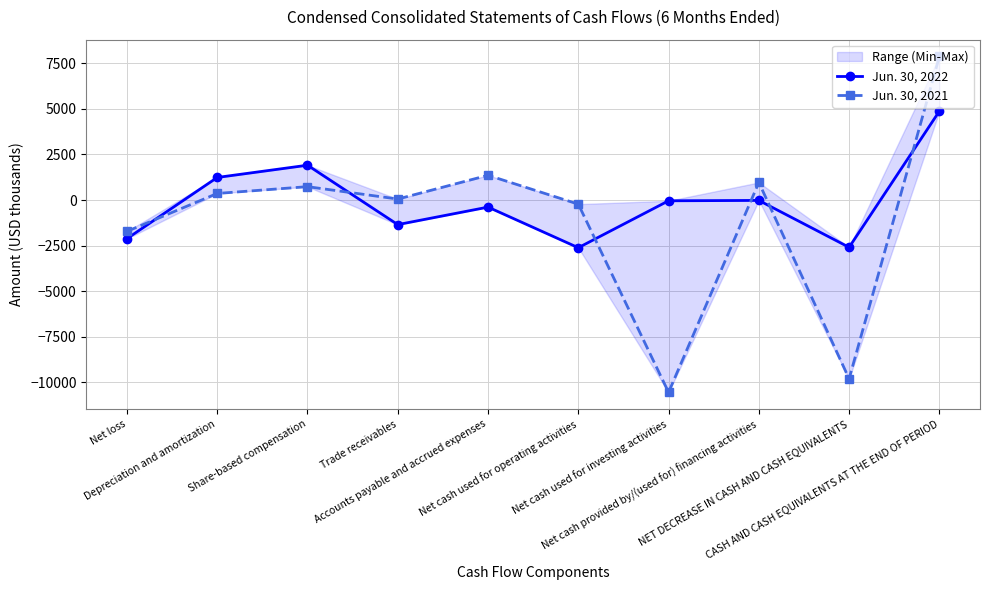

What is the total value across all series at Net cash provided by/(used for) financing activities?

946